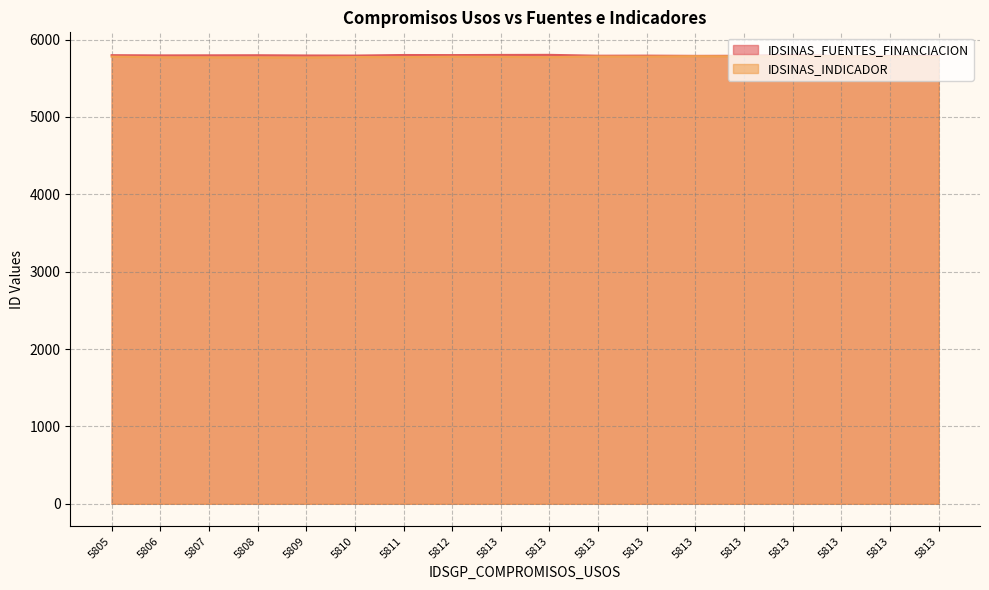

What is the sum of the IDSINAS_FUENTES_FINANCIACION values at 5813 and 5813?

11588